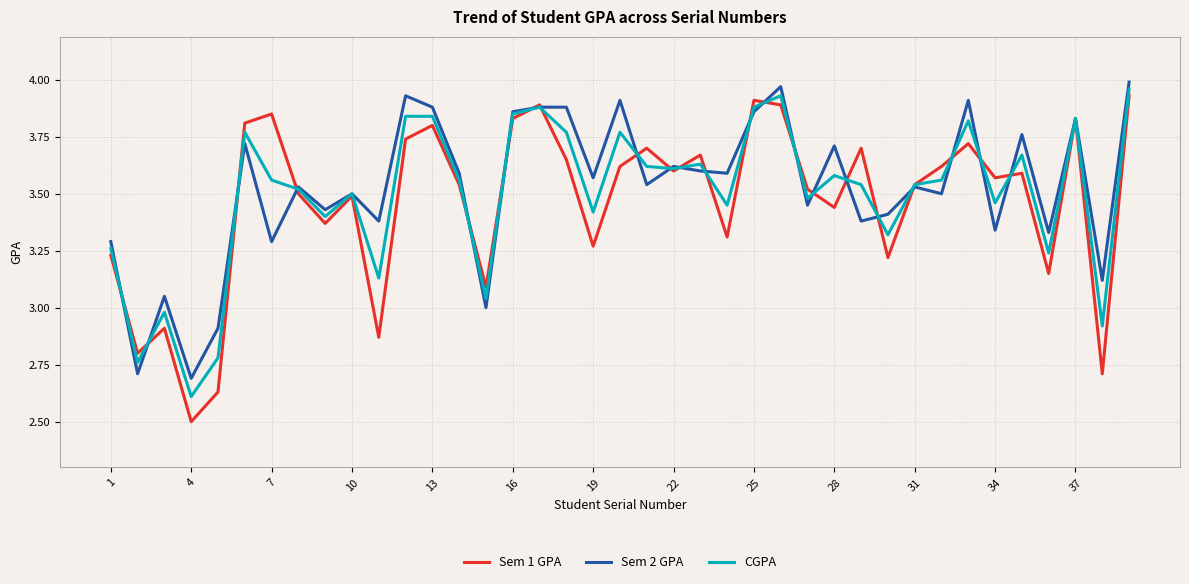

Which series has the largest range (max minus min)?

Sem 1 GPA